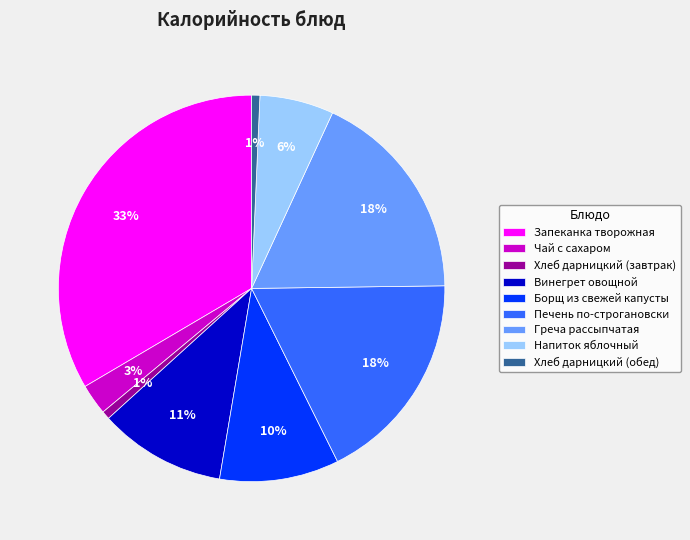

Do Хлеб дарницкий (обед) and Запеканка творожная together represent more than half of the pie?

No